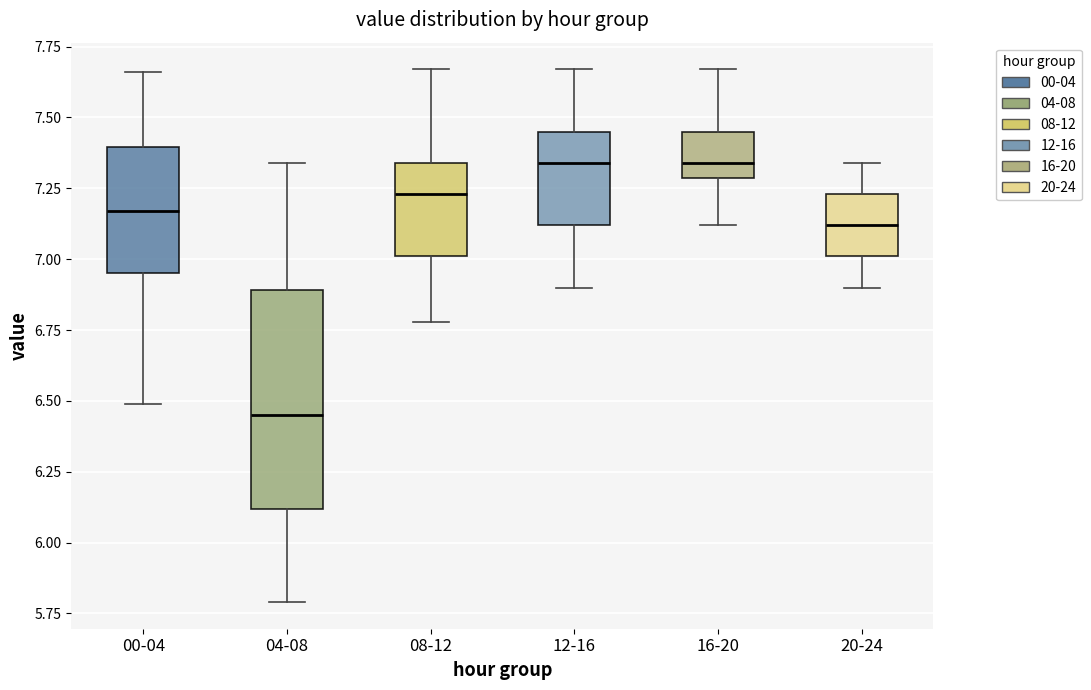

Comparing the boxes themselves (not the whiskers), which one is the tallest?

04-08